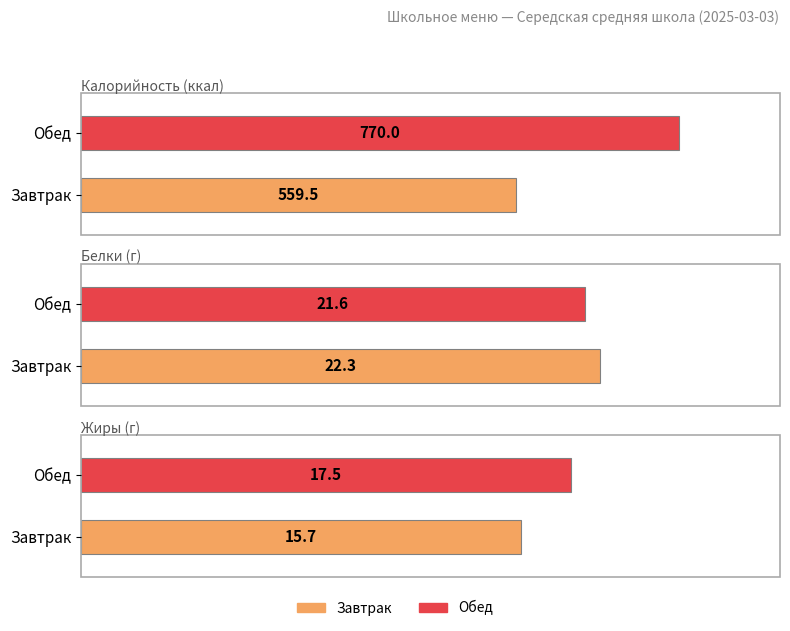

Reading left to right, what are all the values shown in this chart?

Калорийность: Завтрак=559.5	Обед=770.0
Белки: Завтрак=22.3	Обед=21.6
Жиры: Завтрак=15.7	Обед=17.5